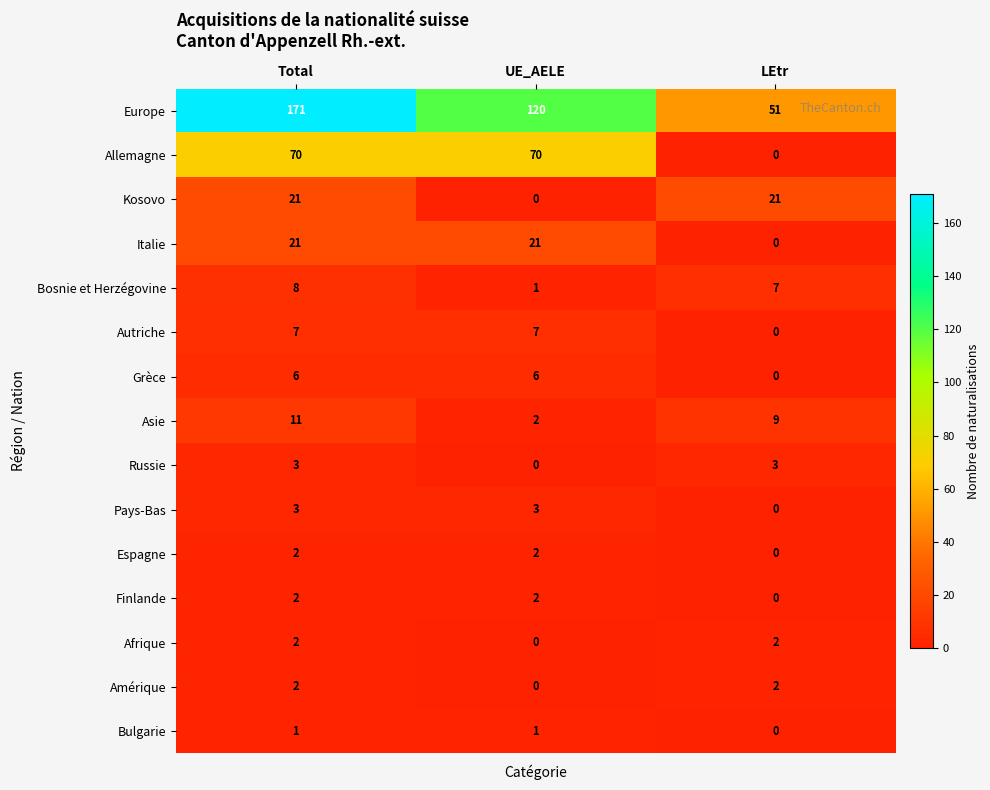

What is the sum of all Bosnie et Herzégovine values?

16